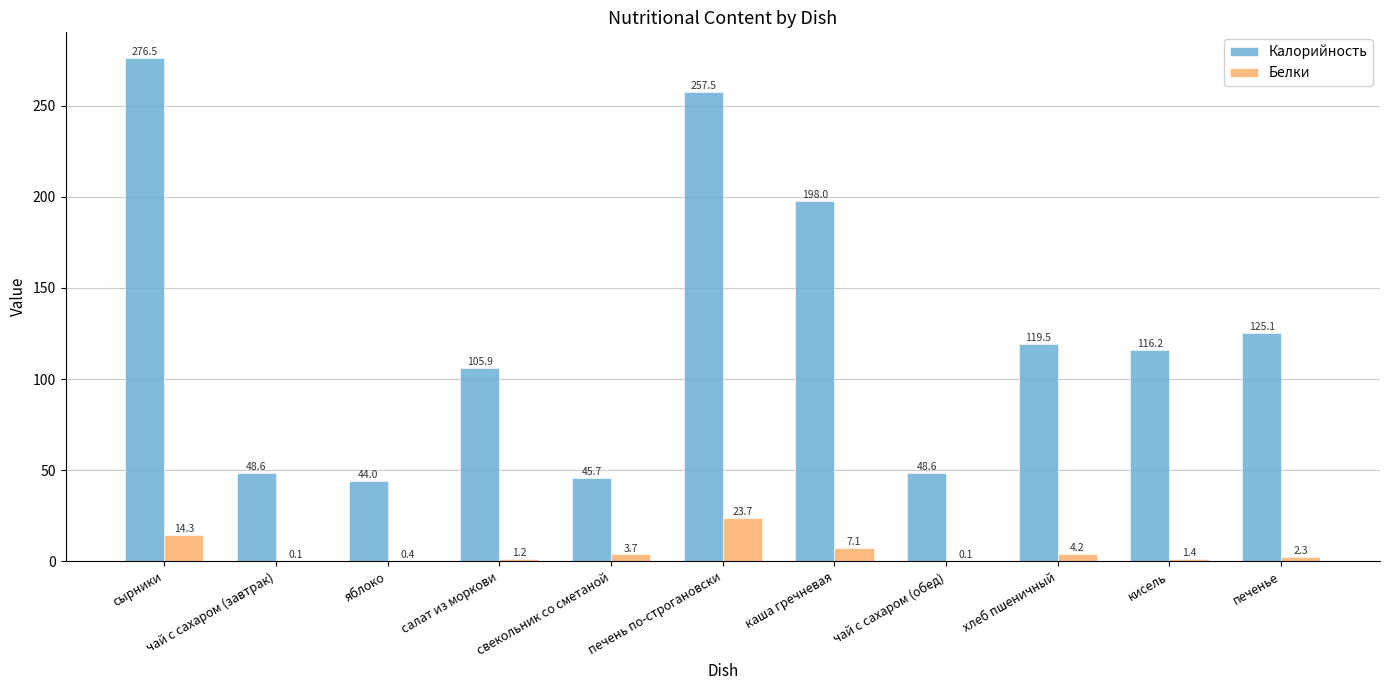

True or false: Белки has a value of 0.1 at чай с сахаром (обед).

True